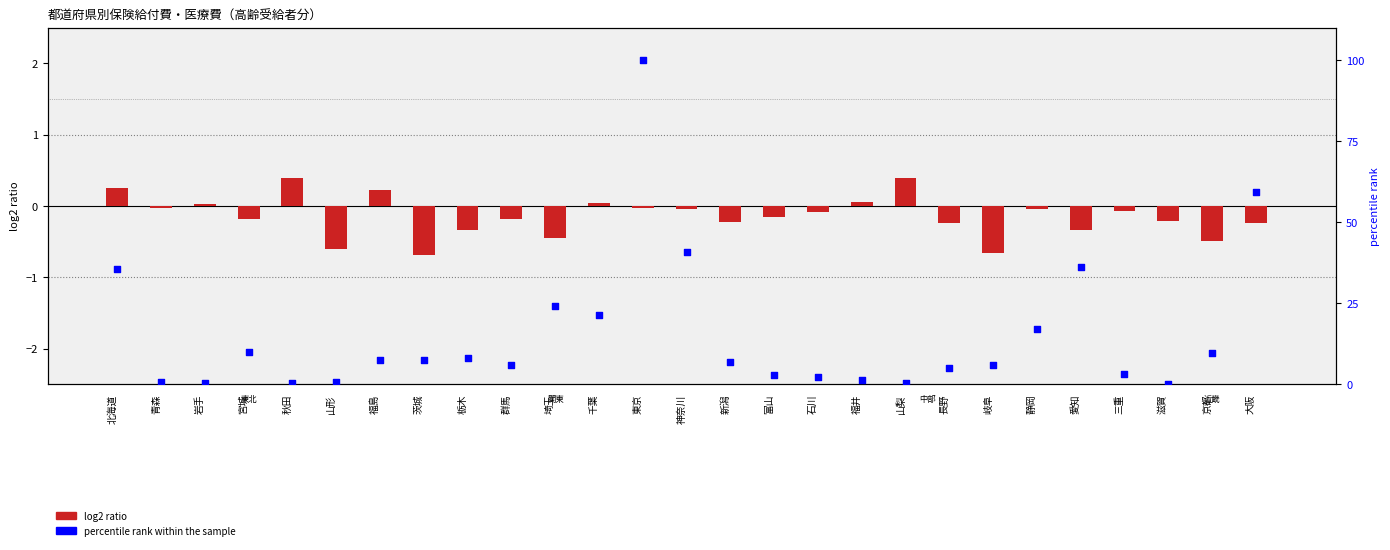

Which series has the largest Y range (max minus min)?

percentile rank within the sample